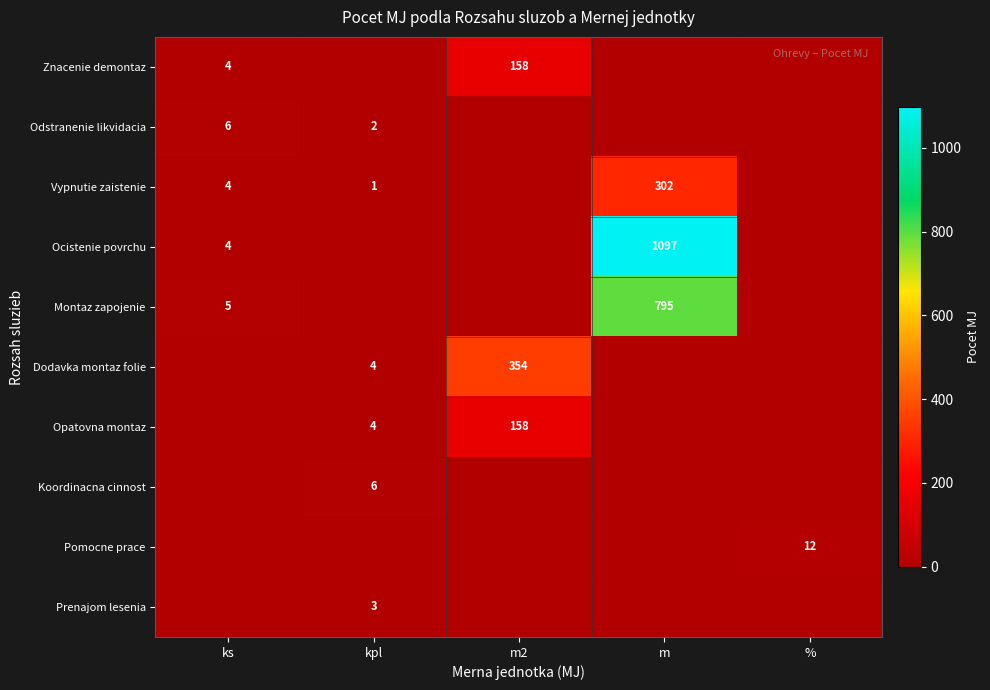

How many categories are shown in the chart?

5